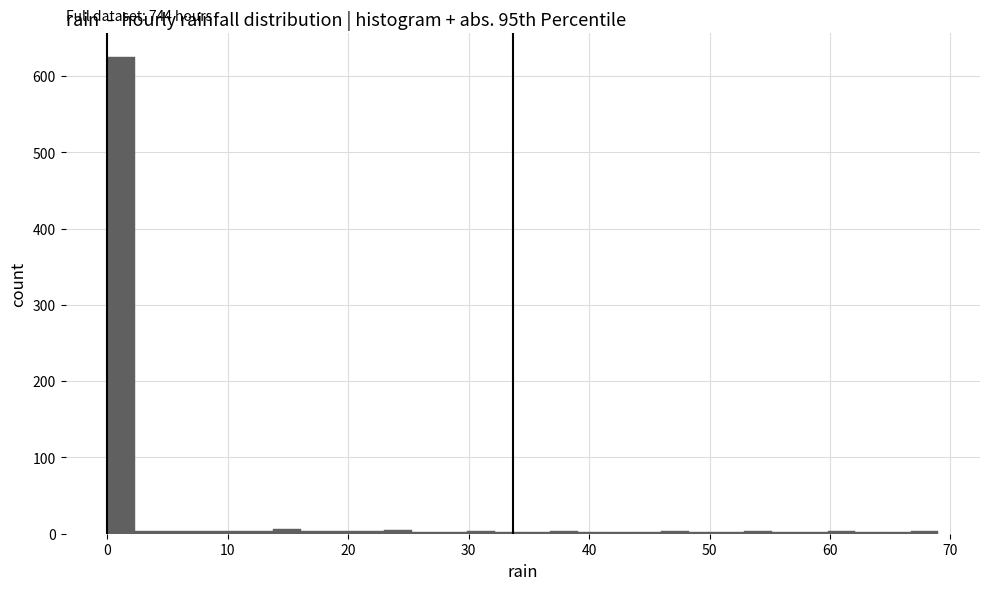

Around what value on the x-axis is the tallest bar? Give the approximate position of its centre, as read against the axis.

1